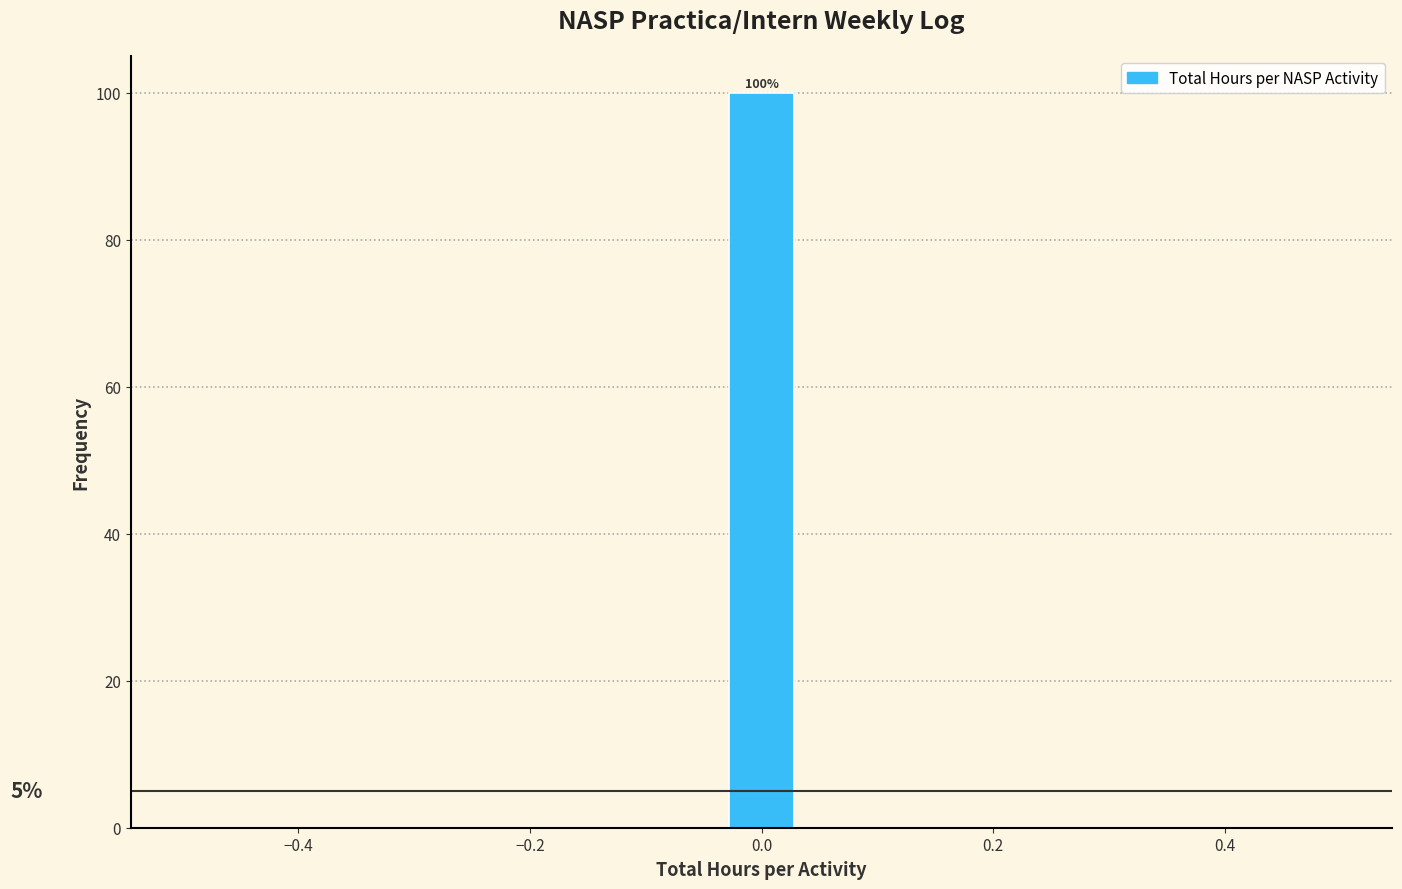

Around what value on the x-axis is the tallest bar? Give the approximate position of its centre, as read against the axis.

0.00